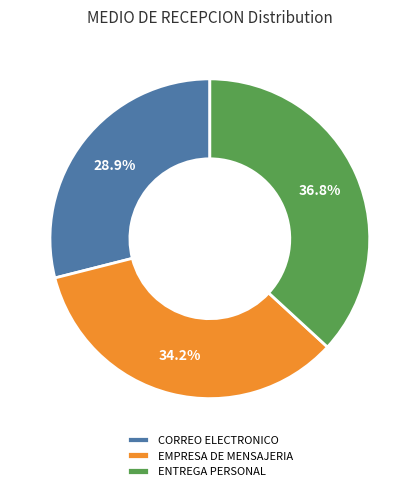

What is the smallest slice in the pie chart?

CORREO ELECTRONICO